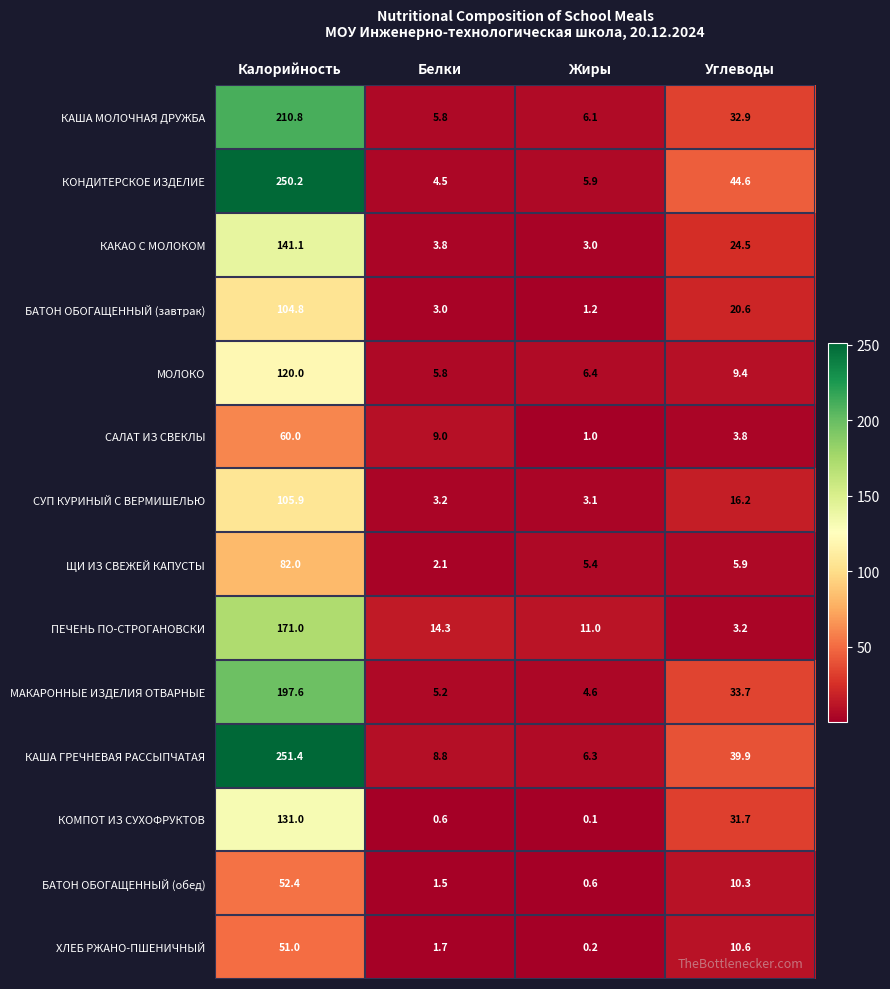

What is the average value of the БАТОН ОБОГАЩЕННЫЙ (обед) series?

16.2